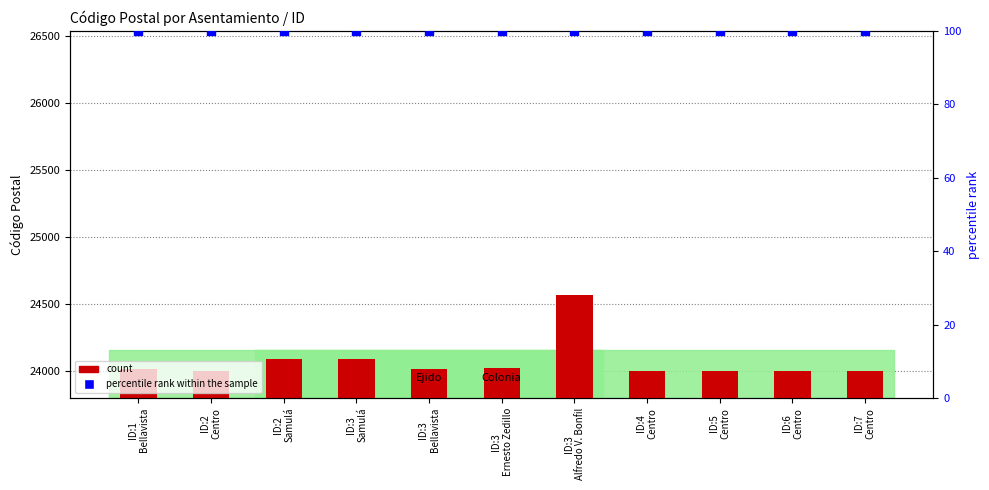

What are all the series names shown in the legend?

count, percentile rank within the sample